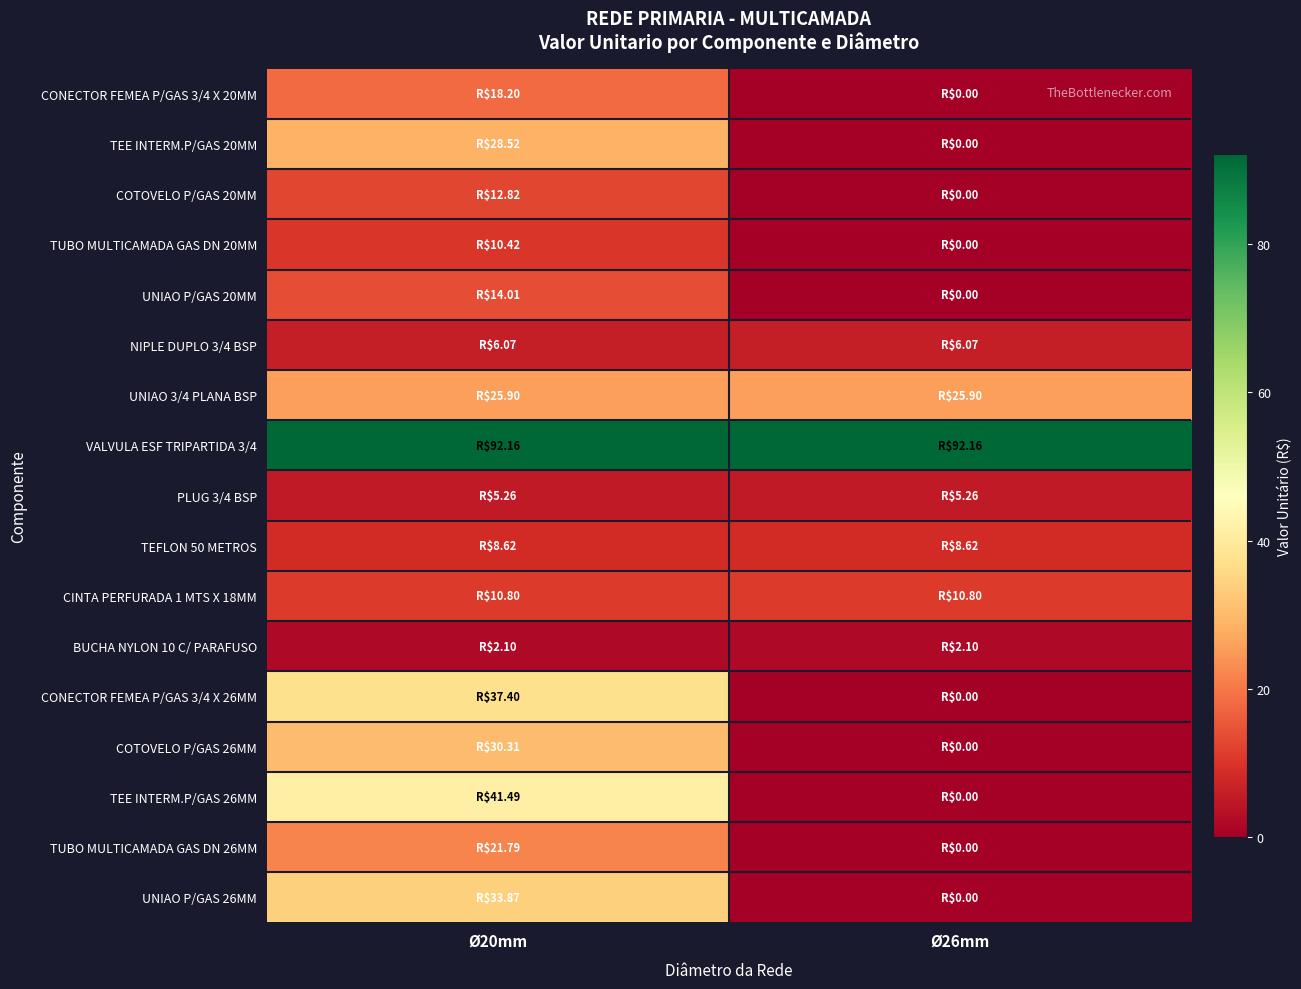

Which category has the lowest value across all series?

Ø26mm